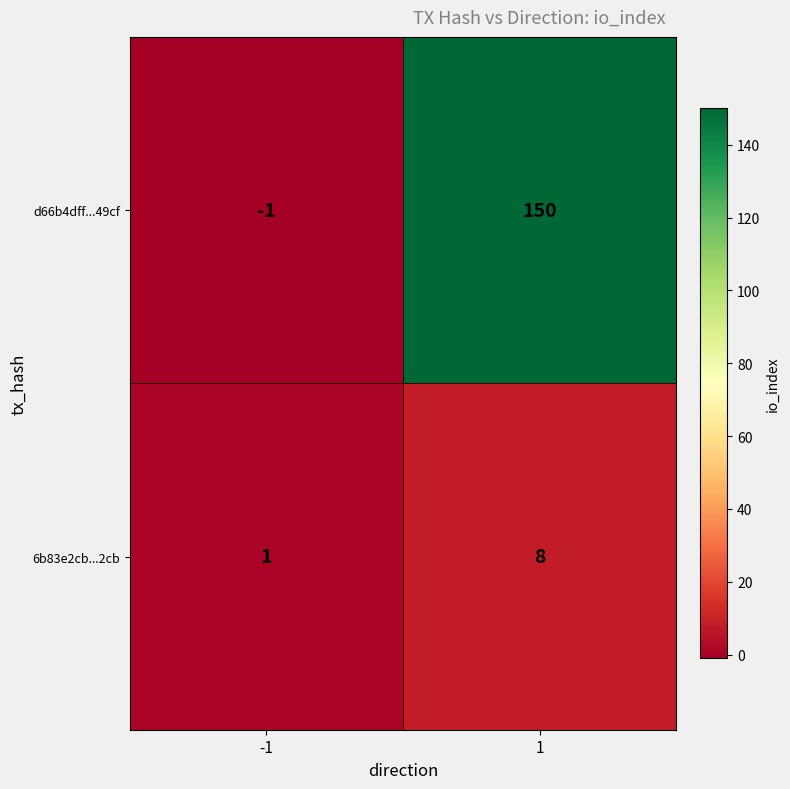

What is the greatest value displayed?

150